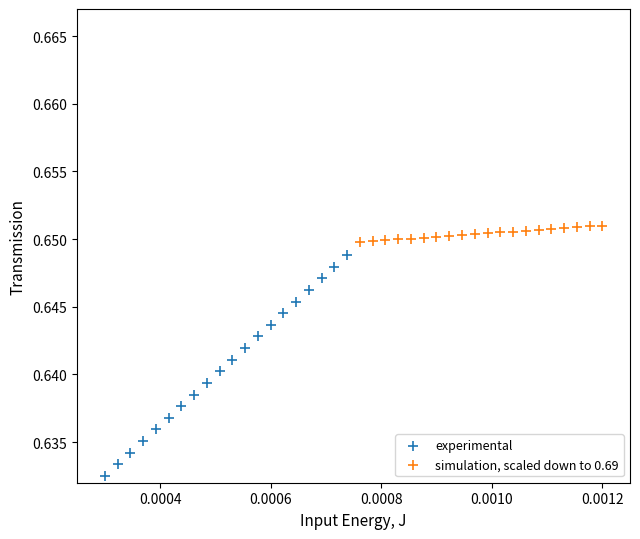

Which series contains the lowest Y value?

experimental